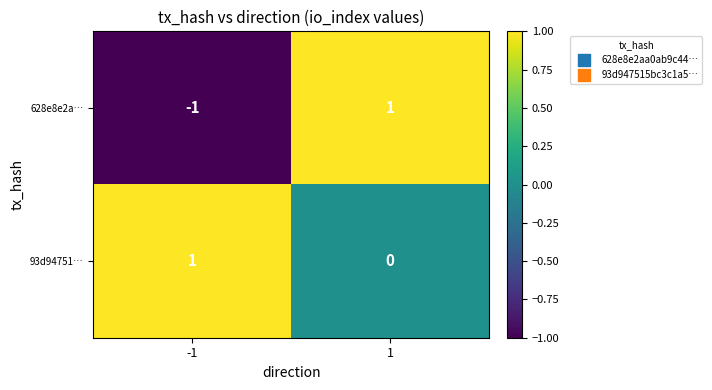

At how many categories does at least one series exceed 0?

2